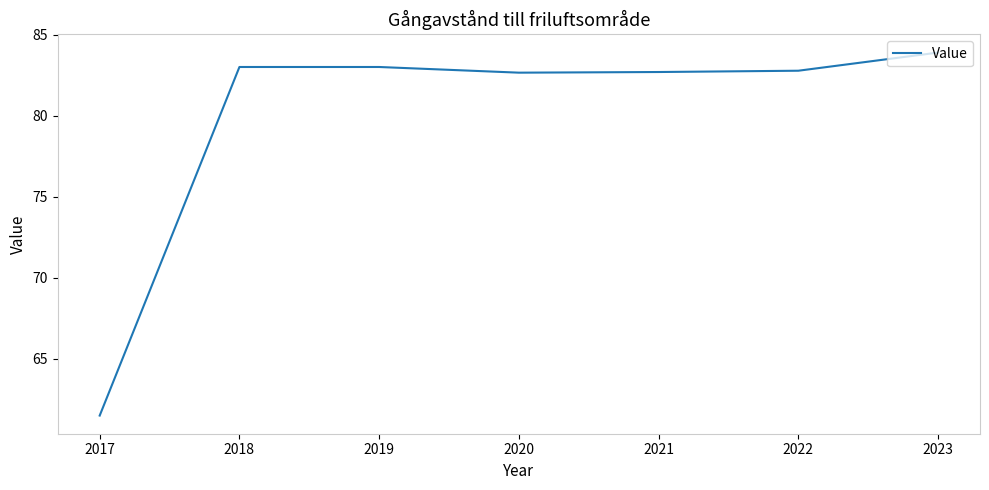

True or false: the data shows 82.7 at 2020.

True